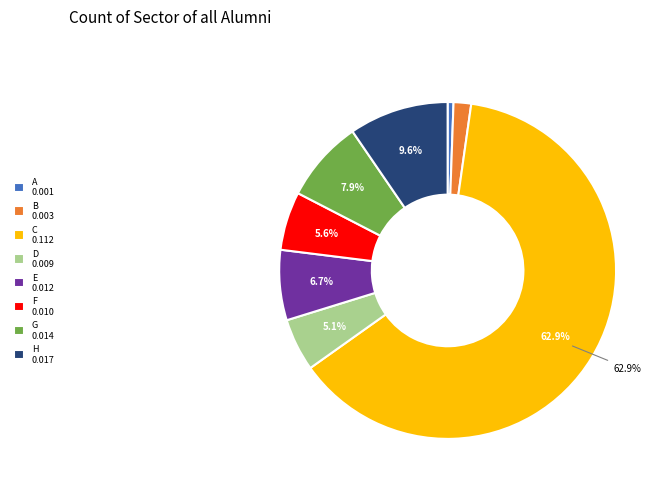

To the nearest percent, what portion does E represent?

7%